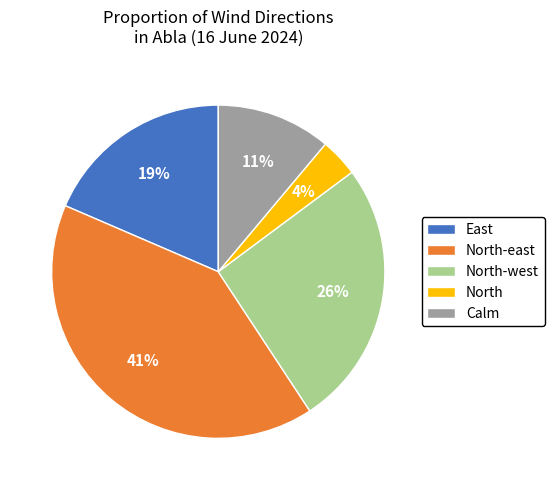

To the nearest percent, what percentage of the pie is North-east?

41%